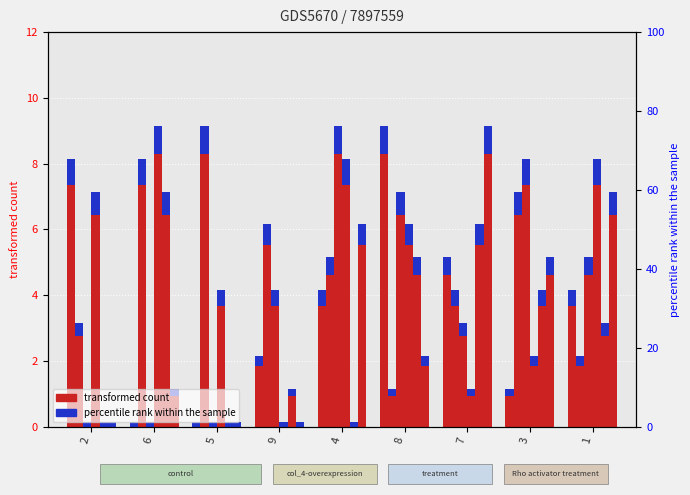

Is it true that col_2 equals 3 at 2?

True